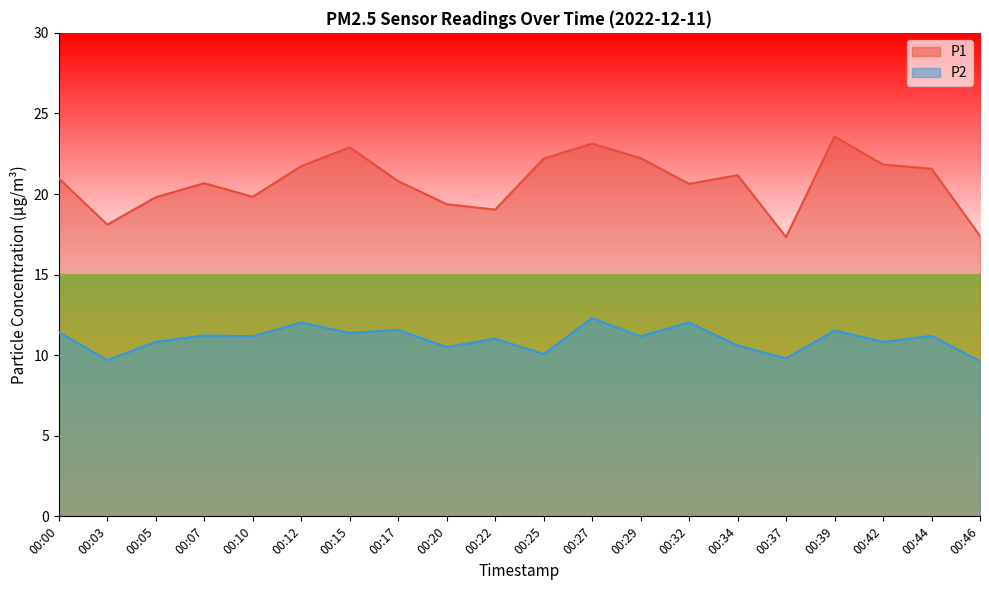

What is the lowest value of the P1 series?

17.3